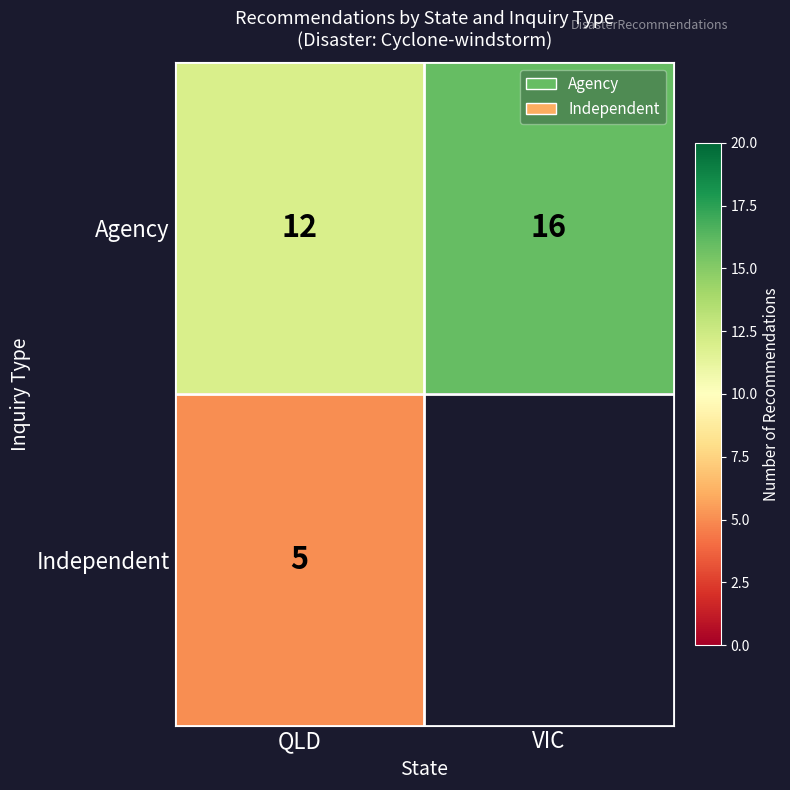

What is the minimum value shown in the chart?

5.0